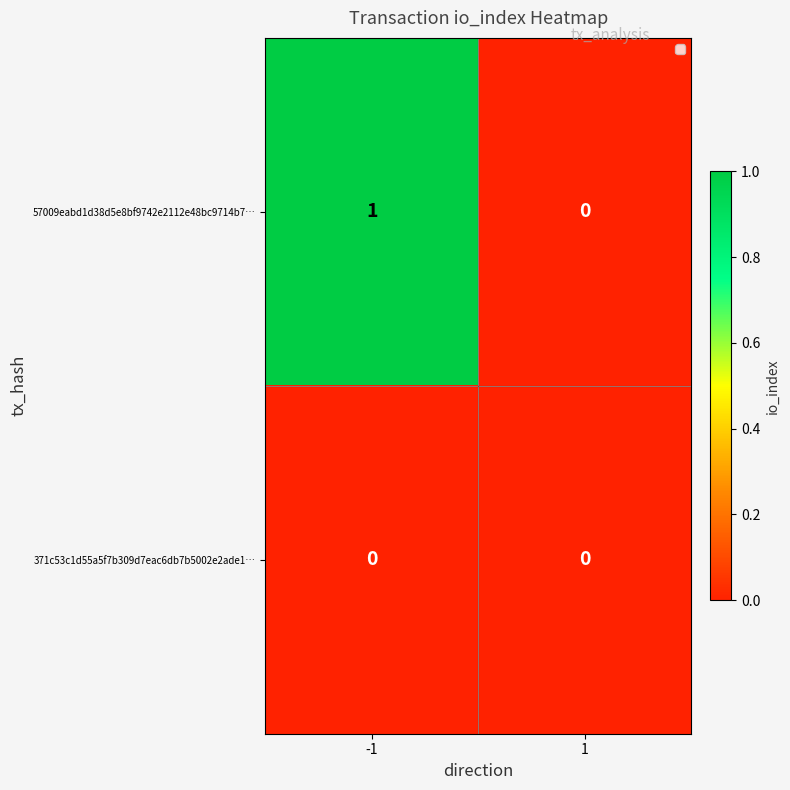

How many values in the 57009eabd1d38d5e8bf9742e2112e48bc9714b7… series are below 1?

1